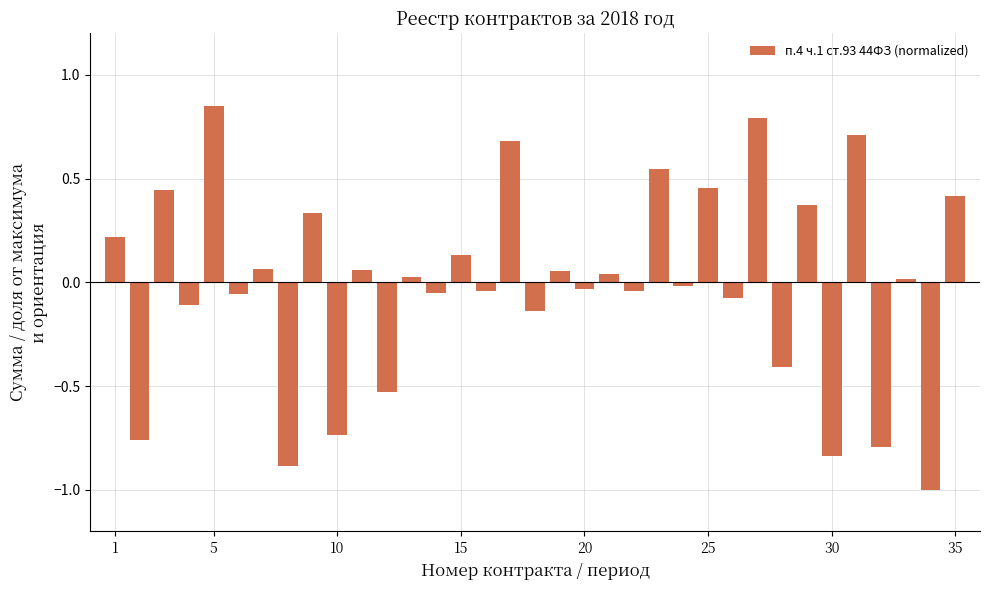

What is the minimum value shown in the chart?

-1.0